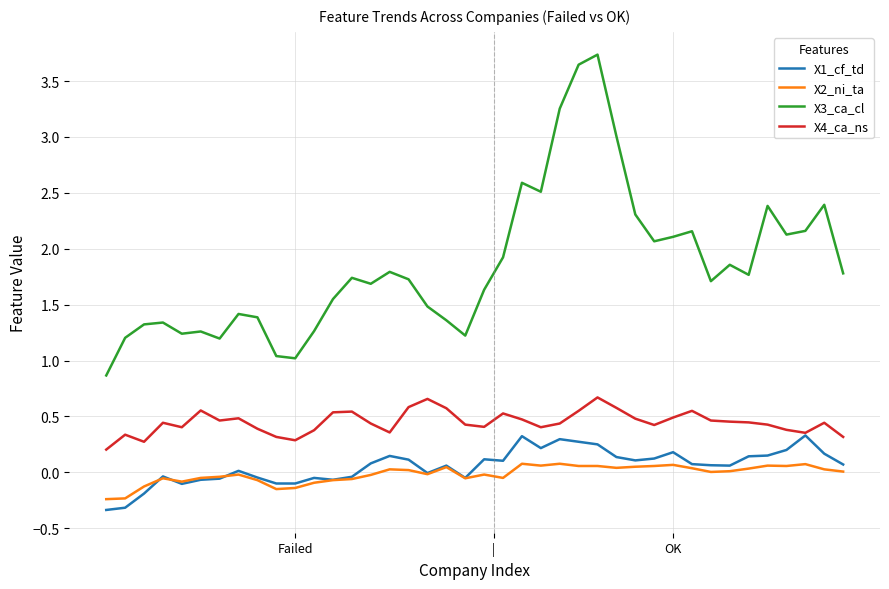

Rank the series by their maximum value, from lowest to highest.

X2_ni_ta, X1_cf_td, X4_ca_ns, X3_ca_cl